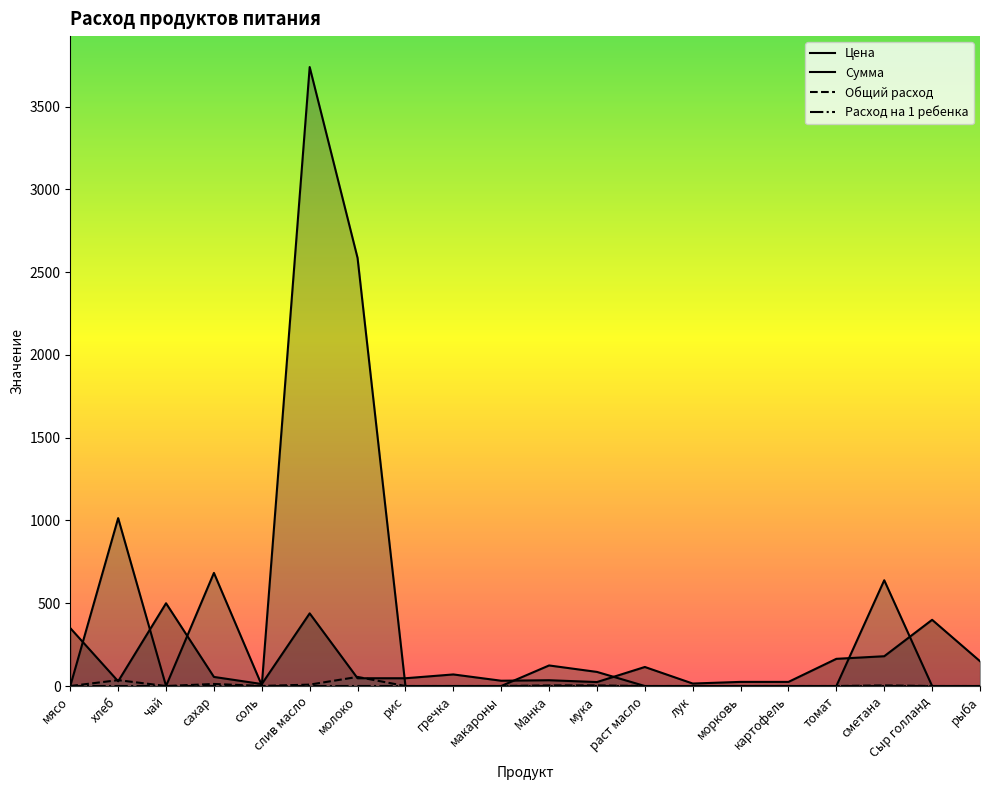

What is the difference between the maximum and second lowest values in the Общий расход series?

55.0